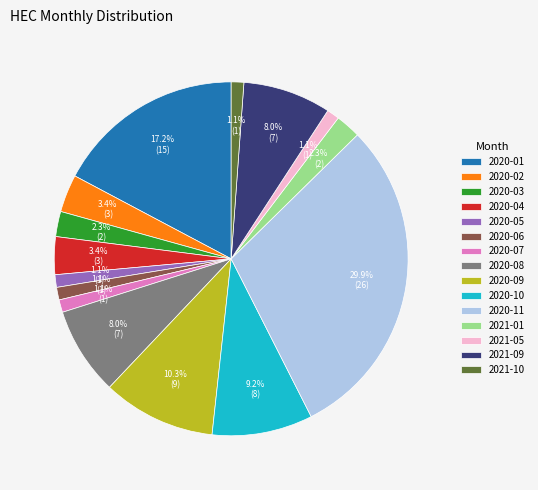

Which has a higher value, 2021-01 or 2020-02?

2020-02